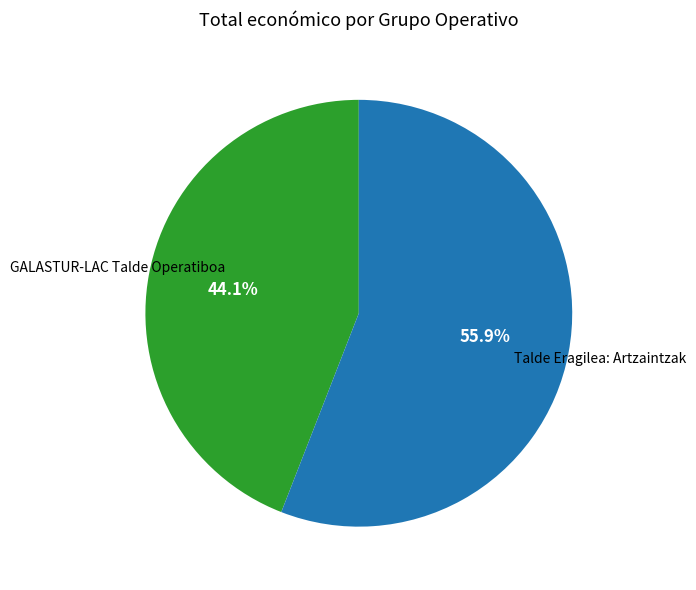

Is there a majority slice in this chart?

Yes